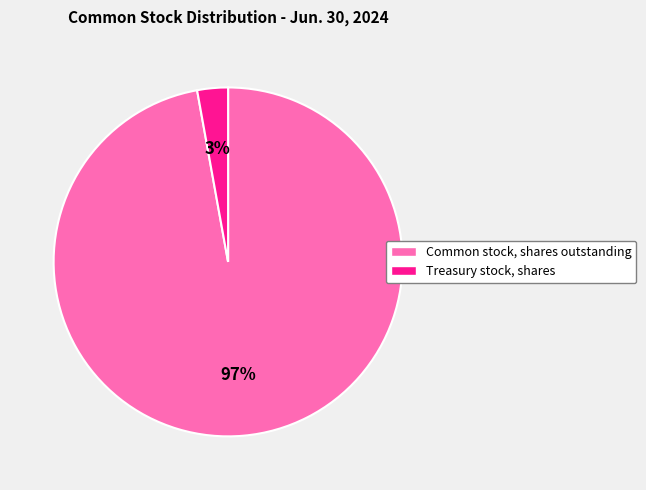

Is there any slice that represents more than half of the pie?

Yes